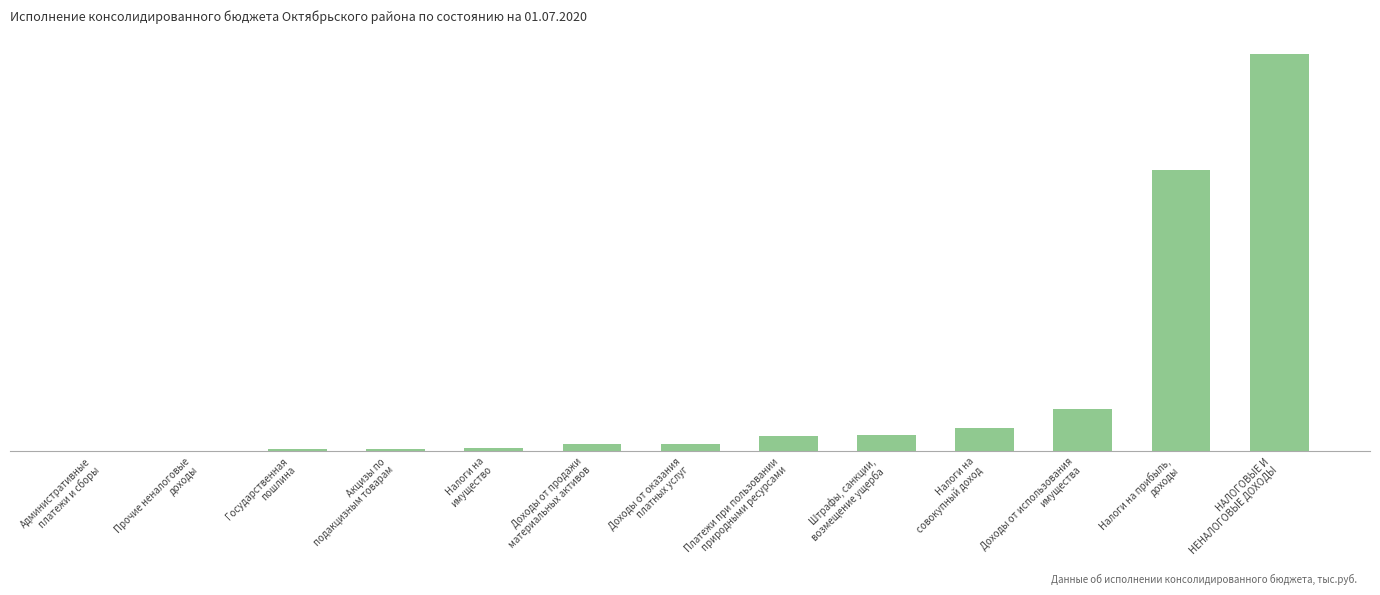

What position from the right is Акцизы по
подакцизным товарам?

10